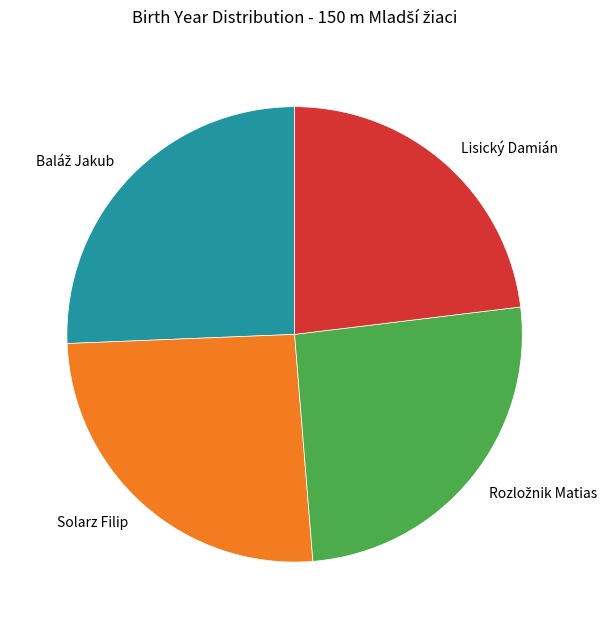

Is the sum of Solarz Filip and Lisický Damián greater than half?

No